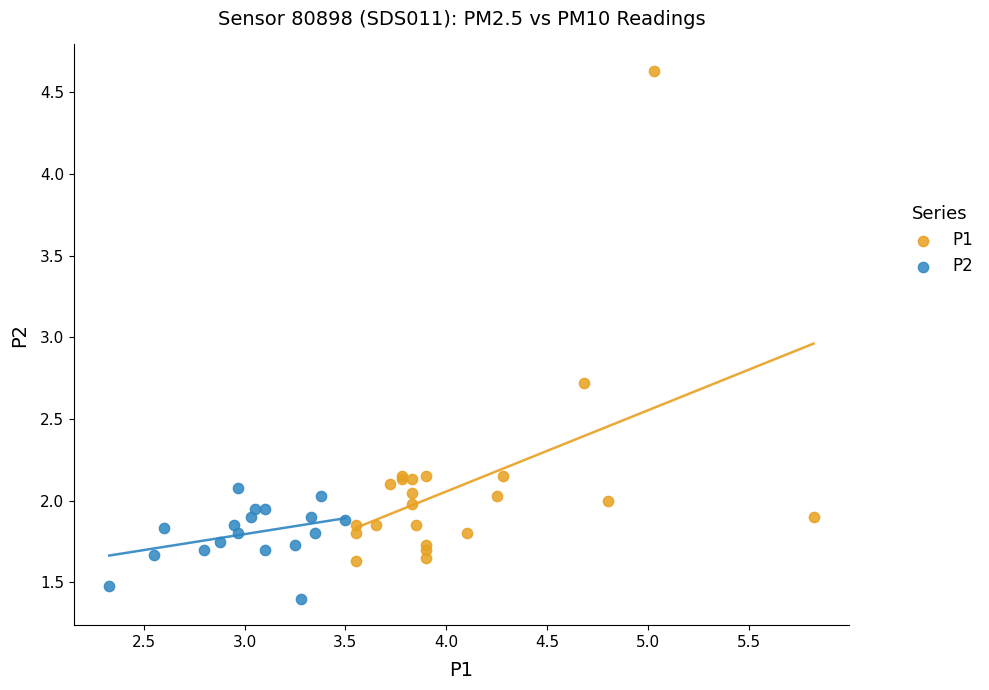

Which series reaches the minimum Y coordinate?

P2